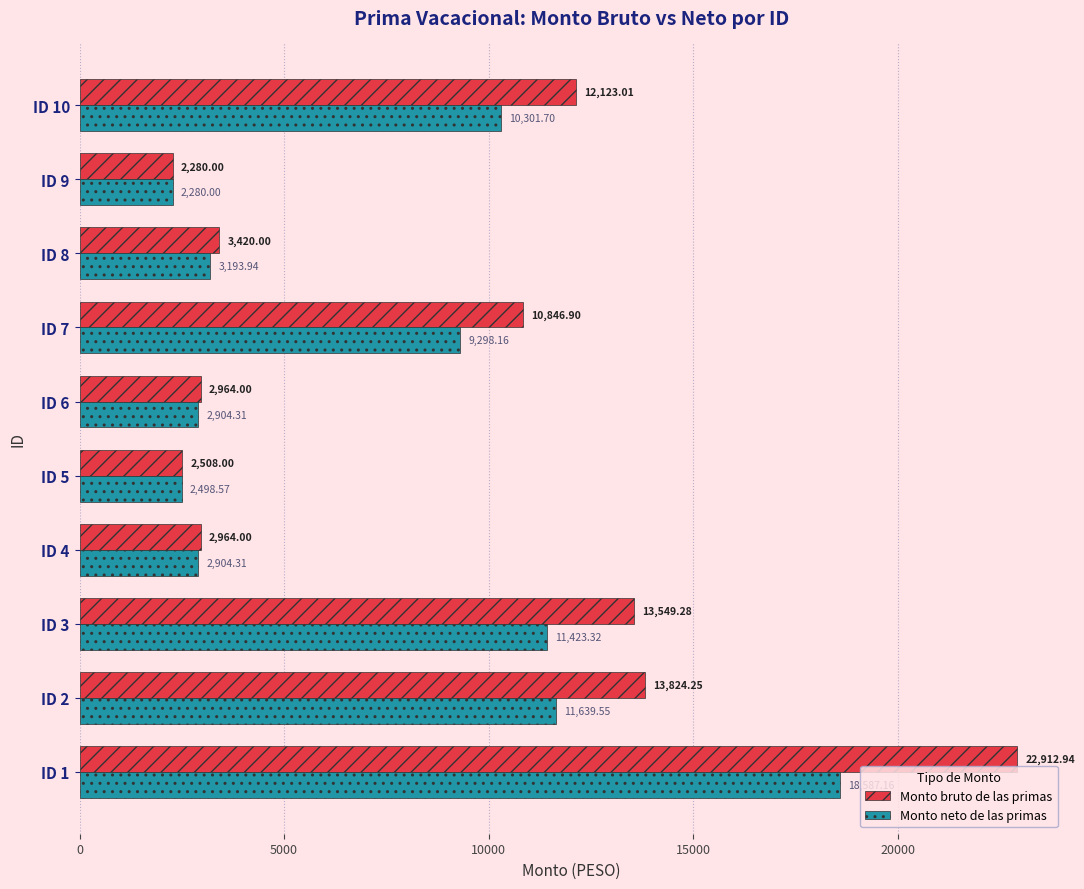

Which series has the largest total across all categories?

Monto bruto de las primas